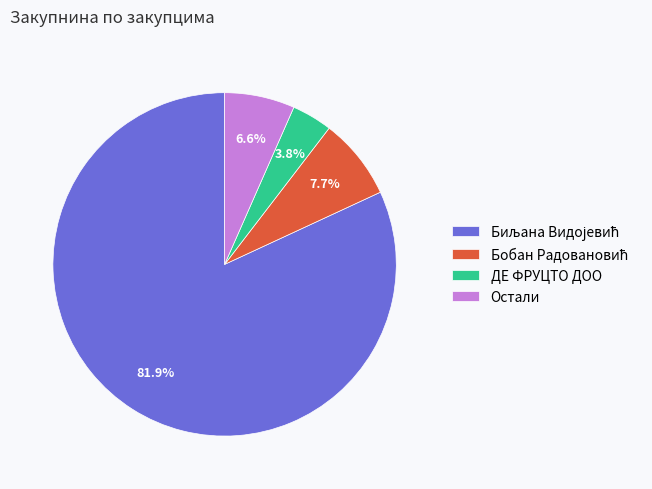

What percentage is NOT represented by ДЕ ФРУЦТО ДОО?

96.2%